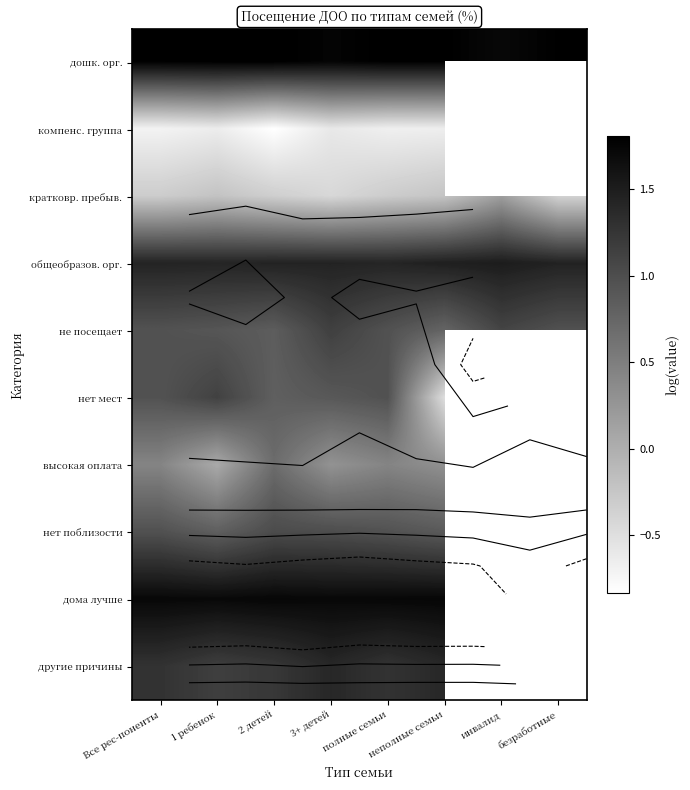

The не посещает series shows 1.3 at Все рес-поненты. True or false?

False